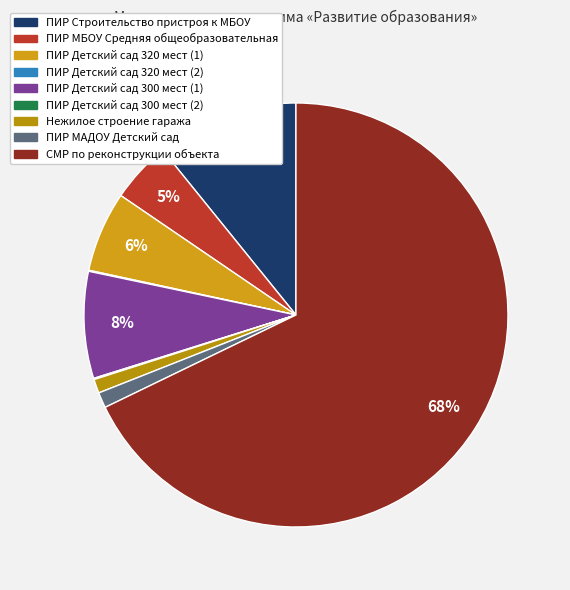

Rank the categories by value from lowest to highest.

ПИР Детский сад 320 мест (2), ПИР Детский сад 300 мест (2), Нежилое строение гаража, ПИР МАДОУ Детский сад, ПИР МБОУ Средняя общеобразовательная, ПИР Детский сад 320 мест (1), ПИР Детский сад 300 мест (1), ПИР Строительство пристроя к МБОУ, СМР по реконструкции объекта